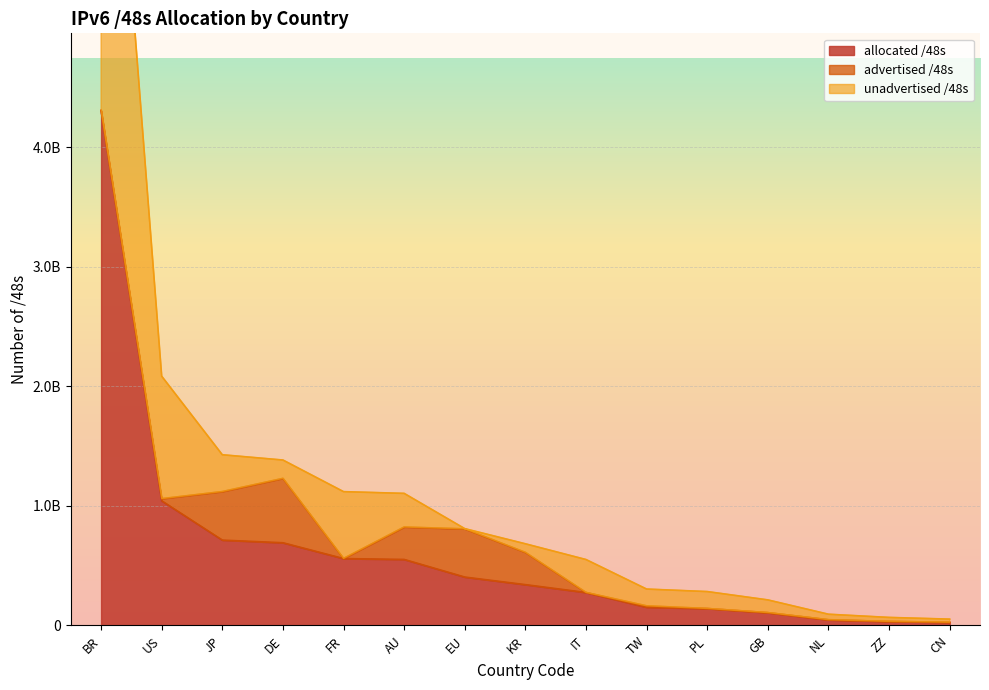

List the labels in order of unadvertised /48s value, largest first.

BR, US, JP, DE, FR, AU, EU, KR, IT, TW, PL, GB, NL, ZZ, CN